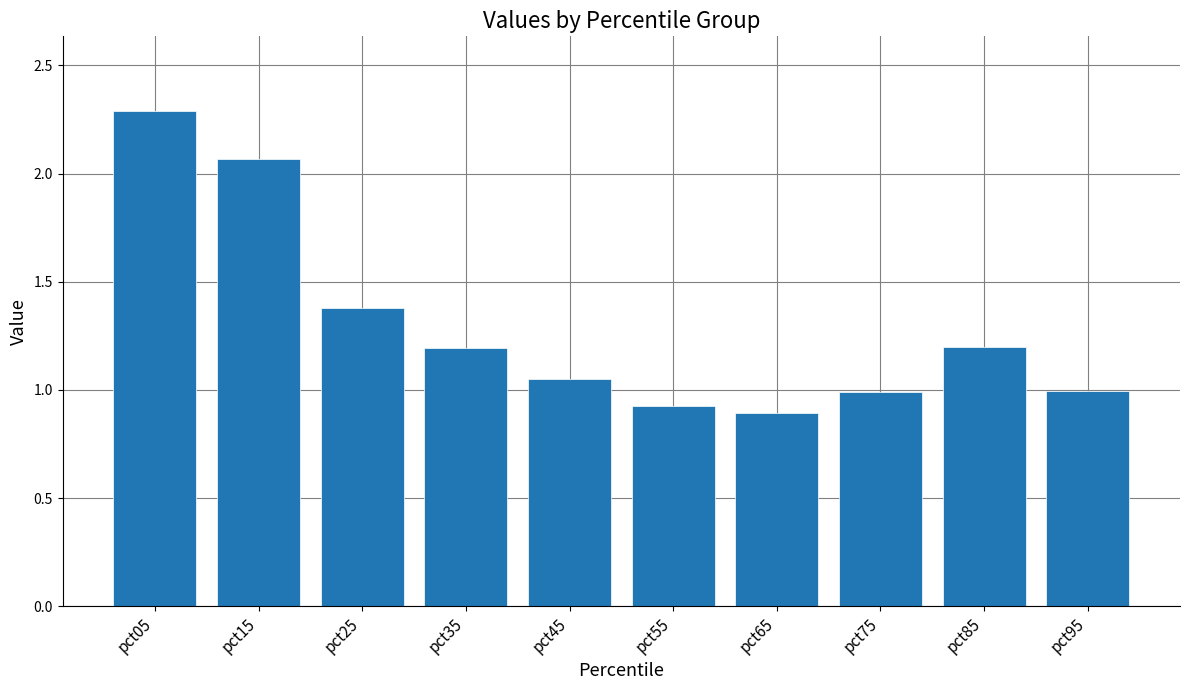

How many series are shown in this chart?

1